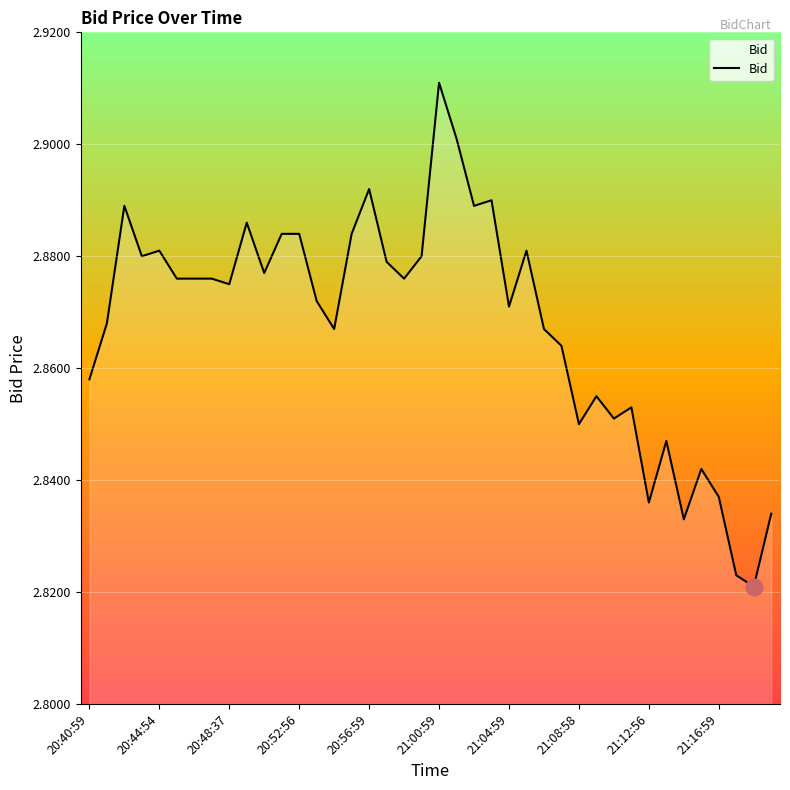

Is it true that the value at 20:52:56 is 4.6?

False